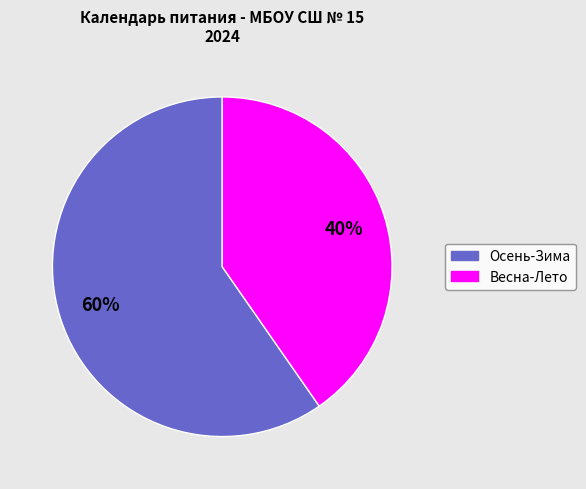

Is there a majority slice in this chart?

Yes